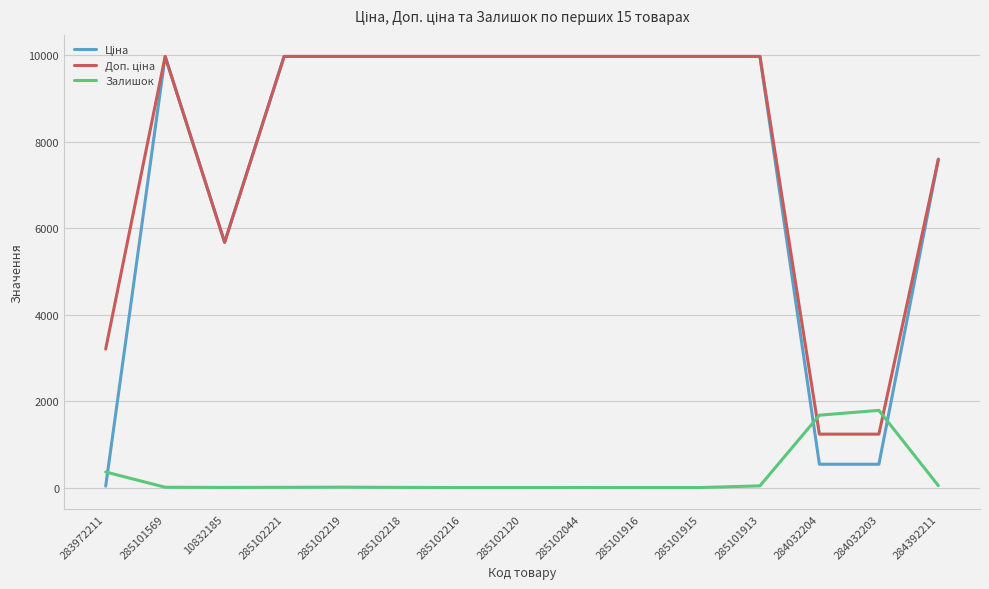

At which label does Залишок first exceed 5?

283972211